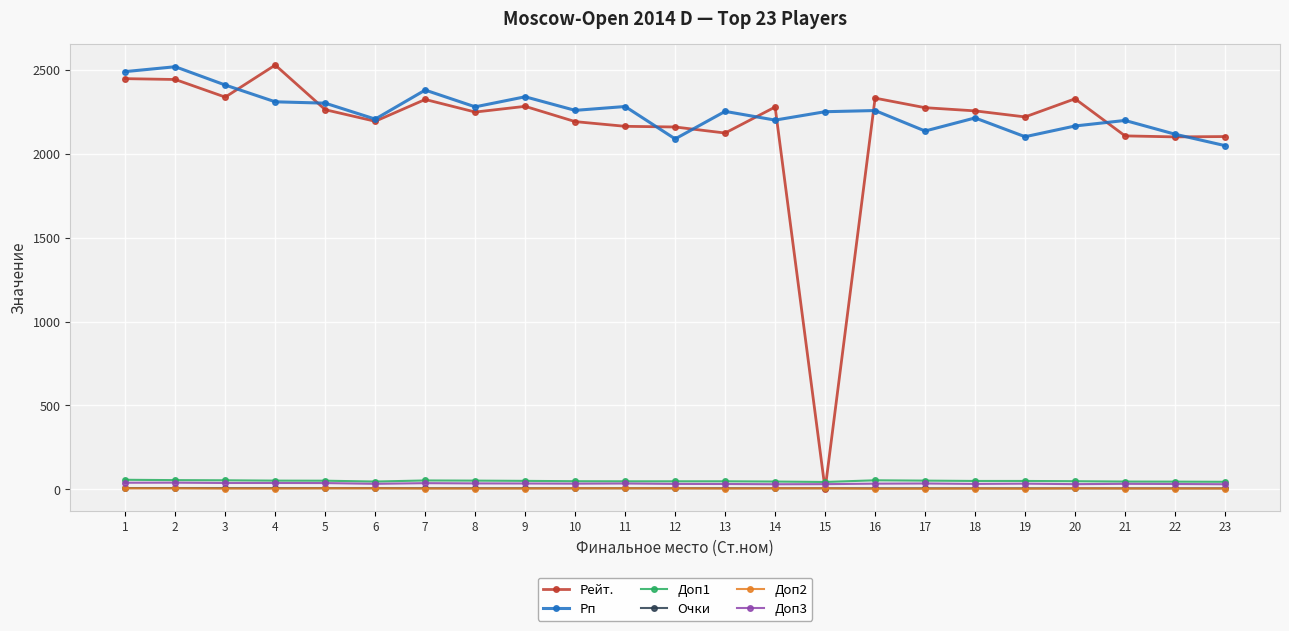

Is the value of Рейт. at 8 greater than the value of Рп at 4?

No